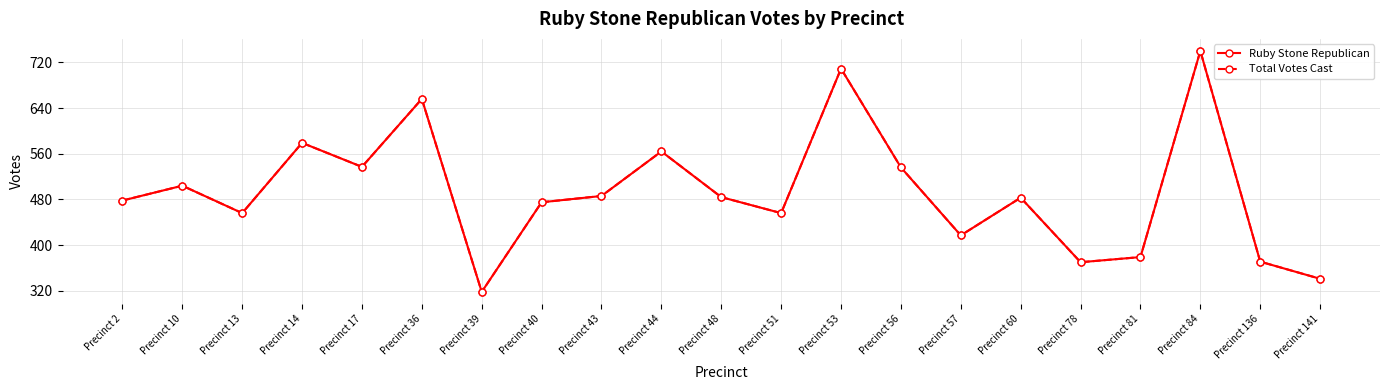

Does the chart have visible grid lines?

Yes